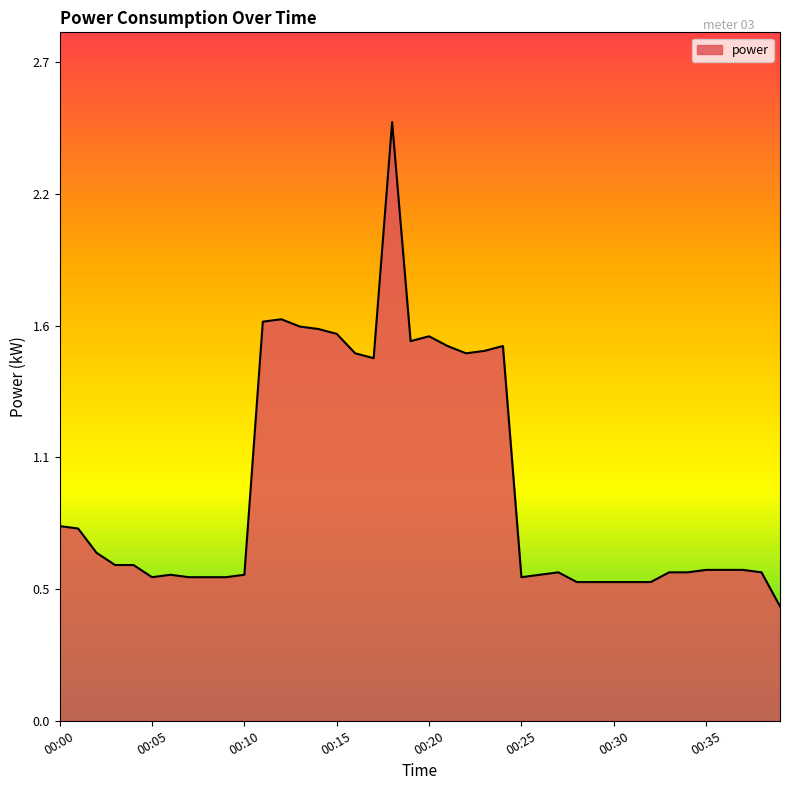

Reading left to right, transcribe all the data shown in this chart.

0.8	0.8	0.7	0.6	0.6	0.6	0.6	0.6	0.6	0.6	0.6	1.6	1.6	1.6	1.6	1.6	1.5	1.5	2.5	1.6	1.6	1.5	1.5	1.5	1.5	0.6	0.6	0.6	0.6	0.6	0.6	0.6	0.6	0.6	0.6	0.6	0.6	0.6	0.6	0.5